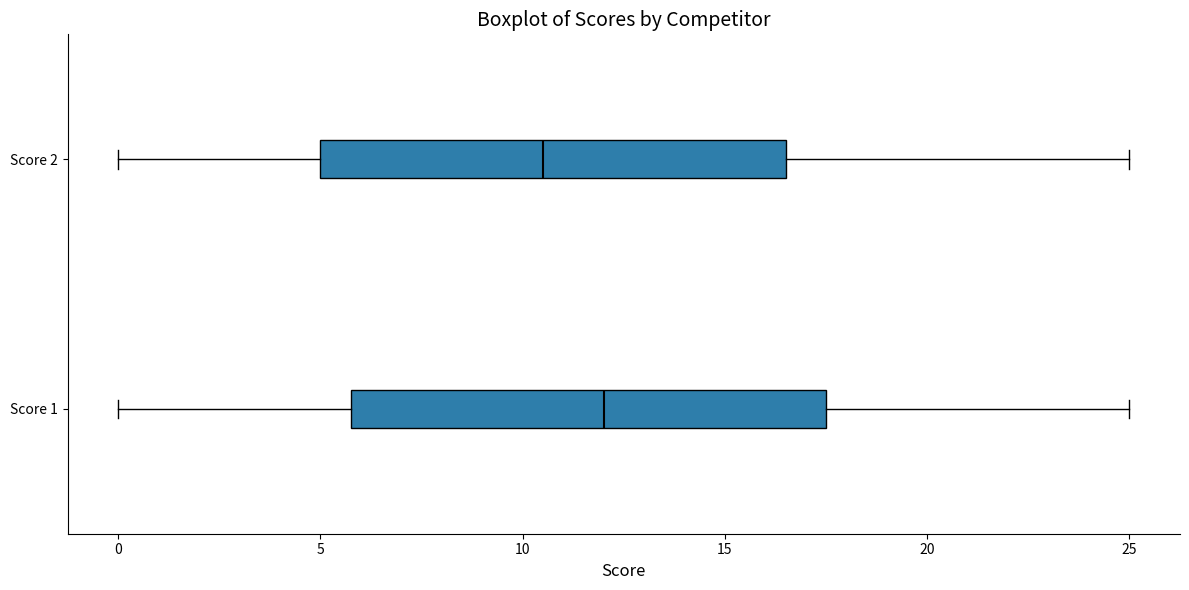

Which box's median line is the furthest to the left?

Score 2